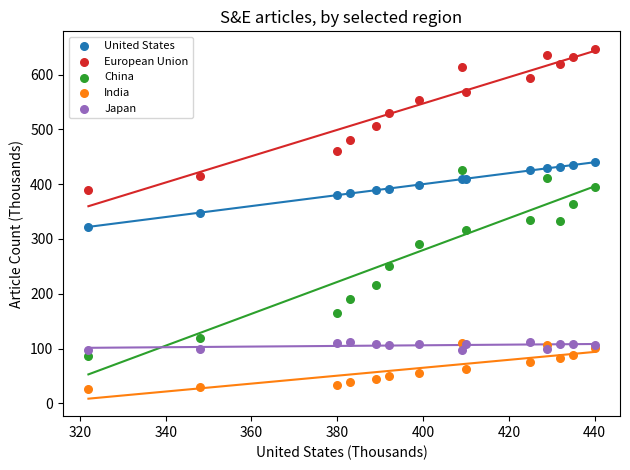

Which series contains the lowest Y value?

India